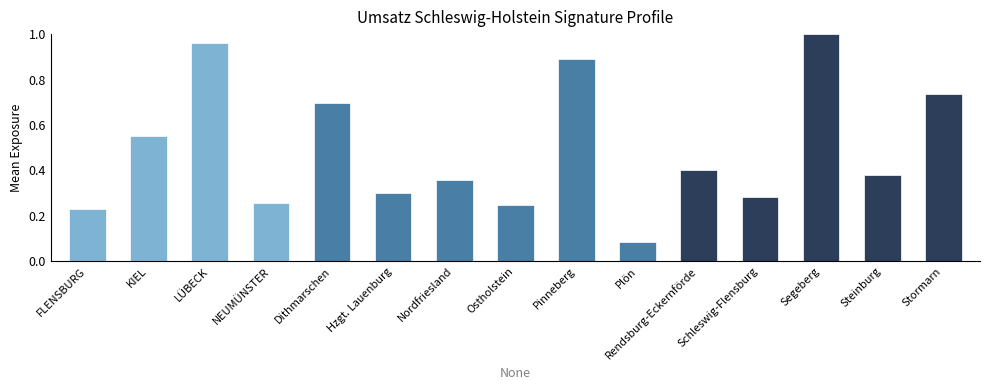

Which has a higher value, KIEL or NEUMÜNSTER?

KIEL